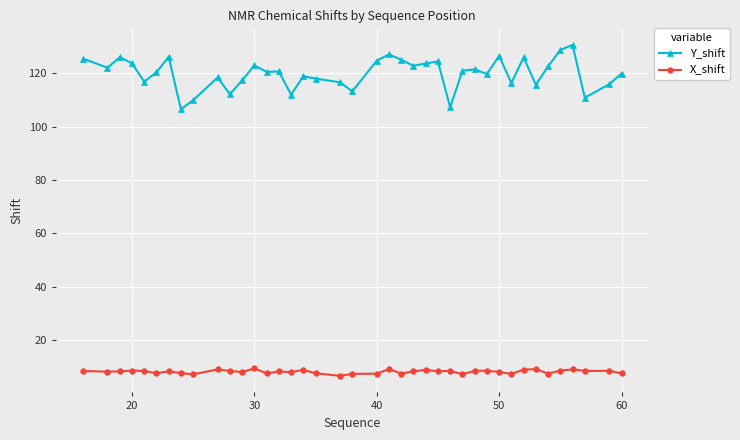

What are all the series names shown in the legend?

Y_shift, X_shift